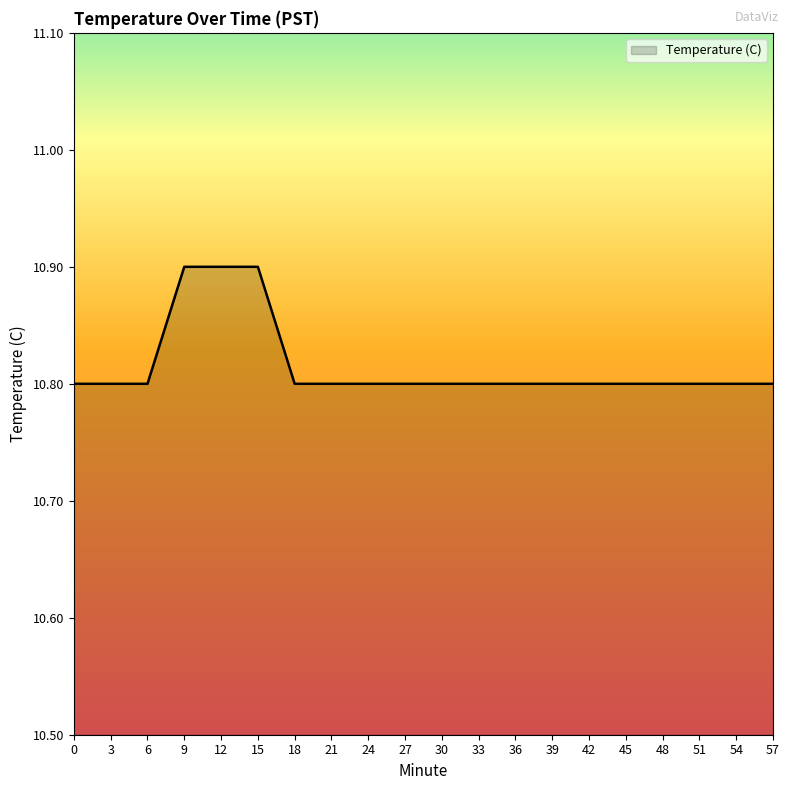

Reading left to right, list all the values displayed in this chart.

0=10.8	3=10.8	6=10.8	9=10.9	12=10.9	15=10.9	18=10.8	21=10.8	24=10.8	27=10.8	30=10.8	33=10.8	36=10.8	39=10.8	42=10.8	45=10.8	48=10.8	51=10.8	54=10.8	57=10.8